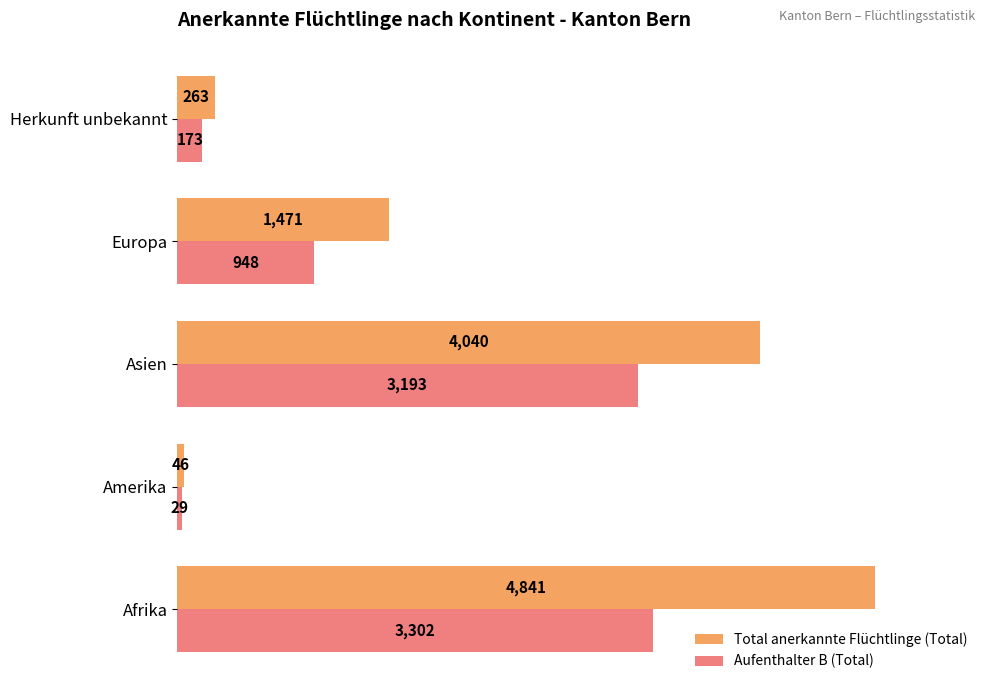

What is the sum of the Total anerkannte Flüchtlinge (Total) values at Amerika and Afrika?

4887